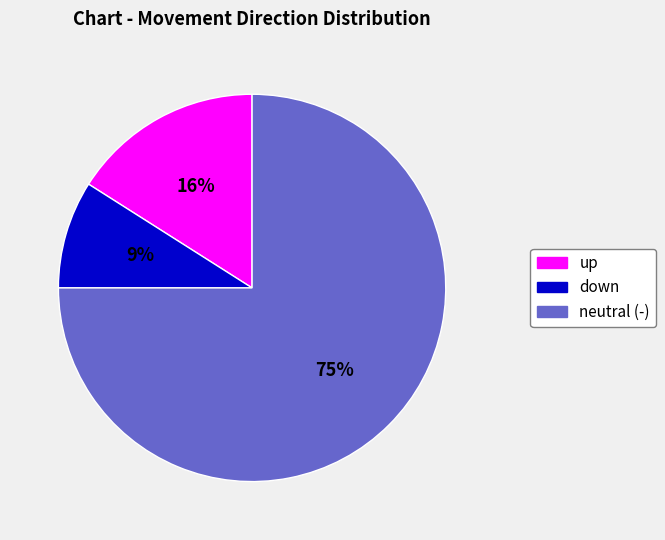

Is there a majority slice in this chart?

Yes